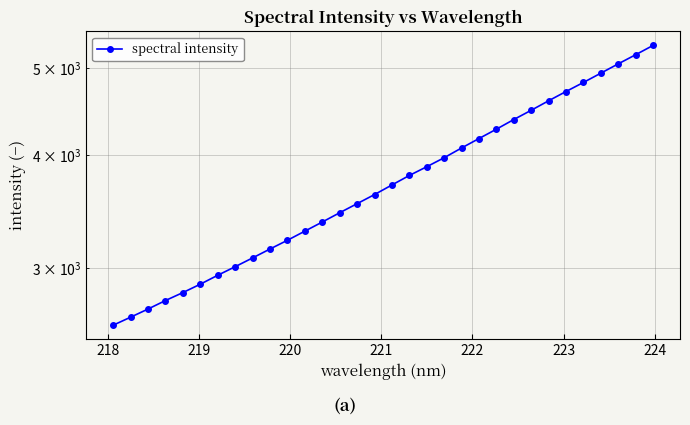

What is the difference between the maximum and minimum values?

2711.1